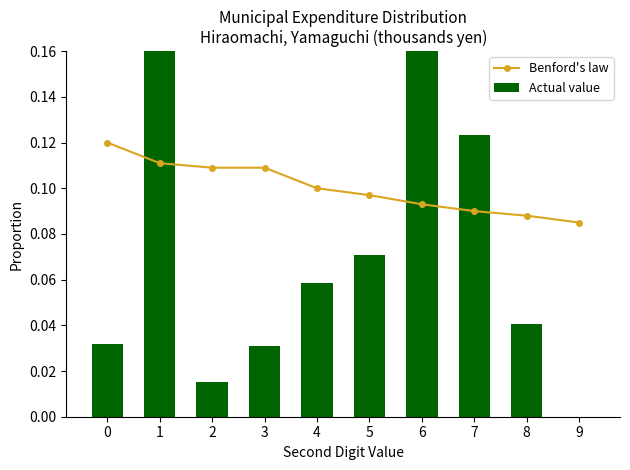

The Benford's law series shows 0.1 at 5. True or false?

False